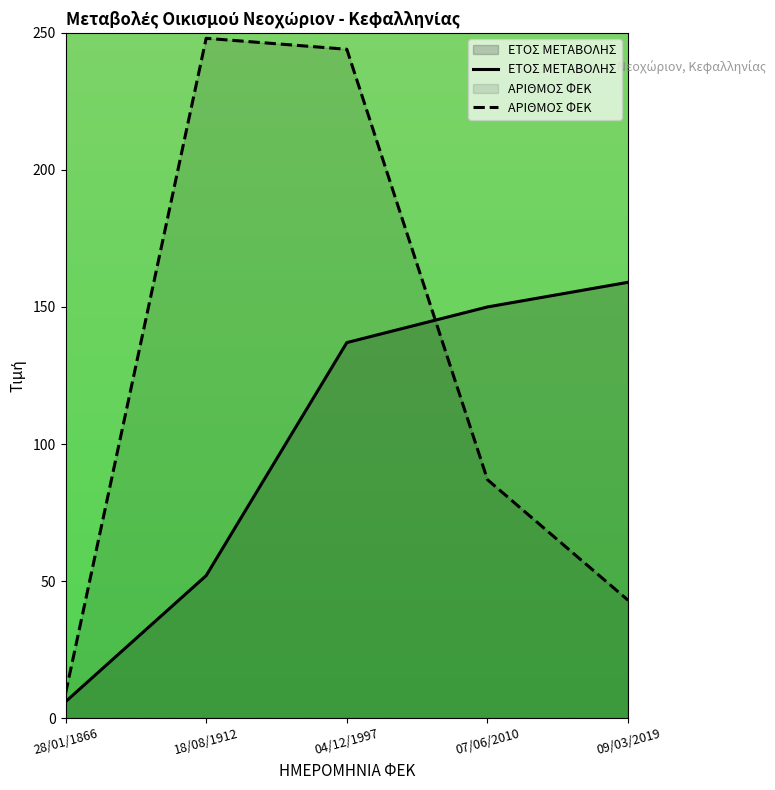

Where do ΑΡΙΘΜΟΣ ΦΕΚ and ΕΤΟΣ ΜΕΤΑΒΟΛΗΣ first cross each other?

04/12/1997 and 07/06/2010